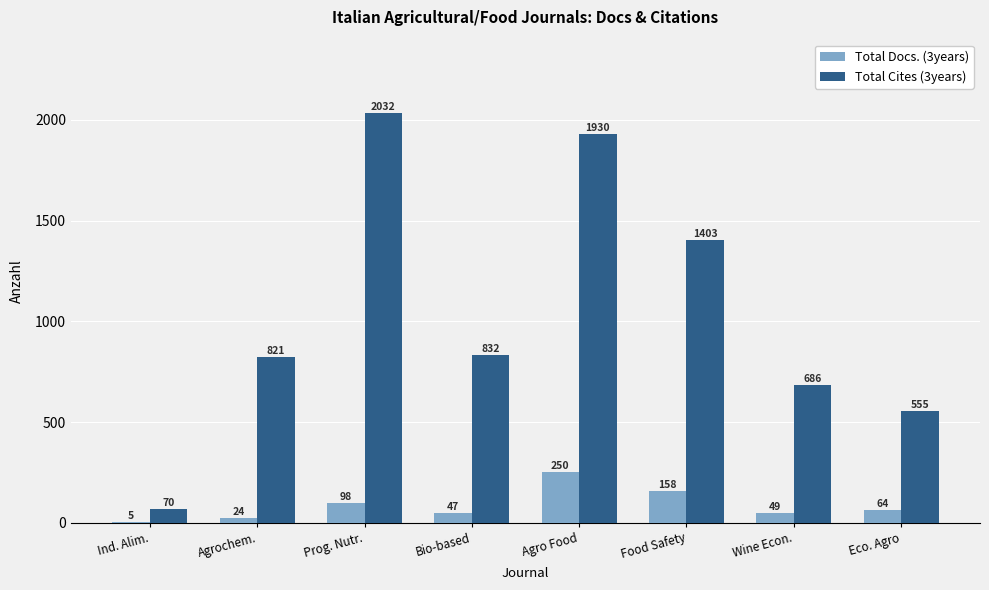

What is the sum of all Total Cites (3years) values?

8329